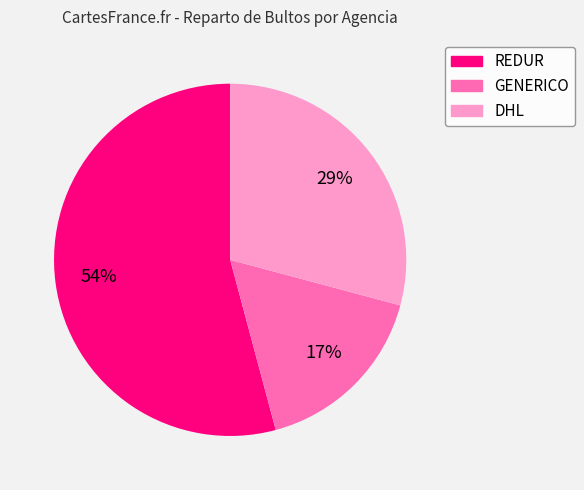

Is there any slice that represents more than half of the pie?

Yes